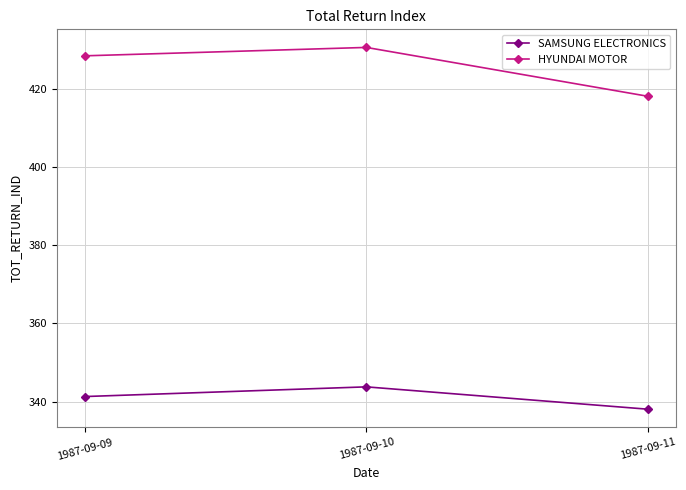

What is the difference between the maximum and second lowest values in the SAMSUNG ELECTRONICS series?

2.5